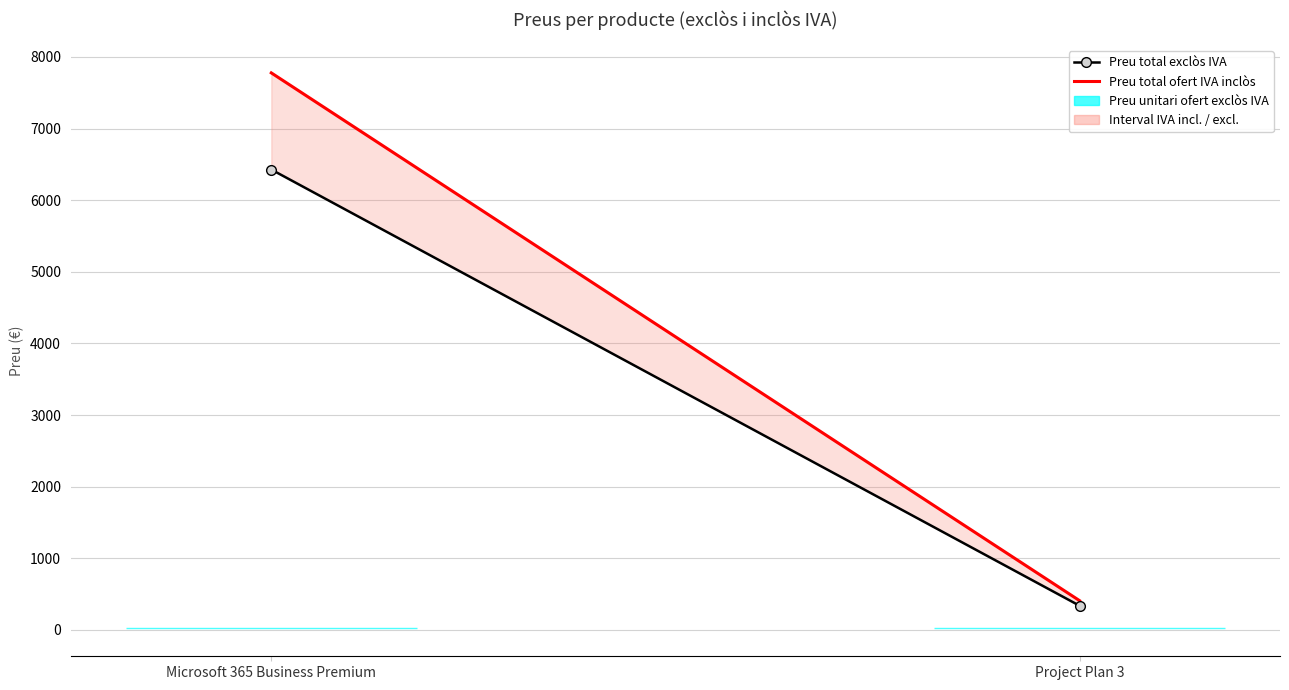

What is the spread (max minus min) of values at Project Plan 3?

70.8